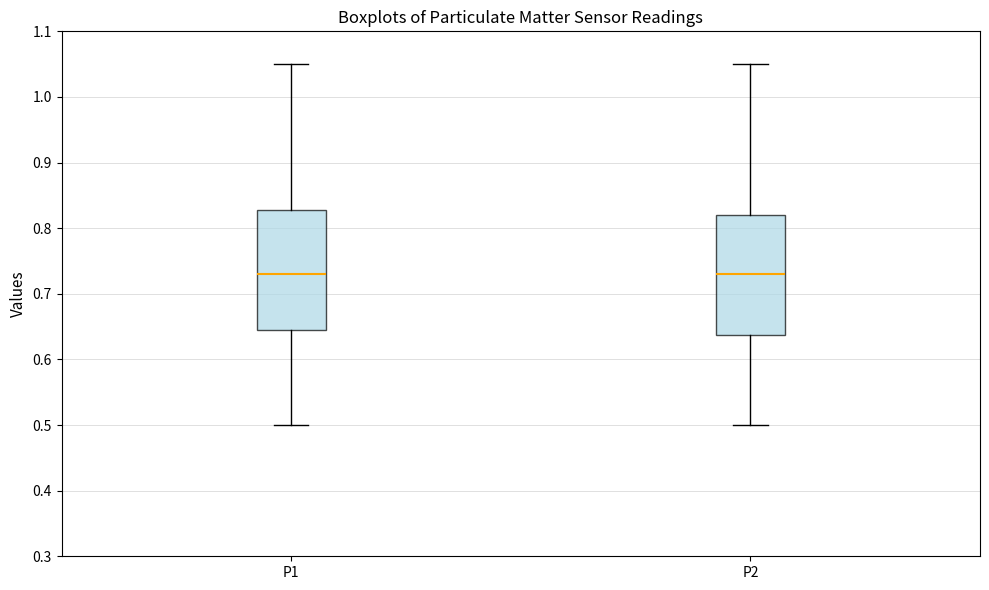

Where does the median line of the box for P2 sit on the y-axis? The values are not printed on the chart, so give them approximately, as read against the axis.

0.73